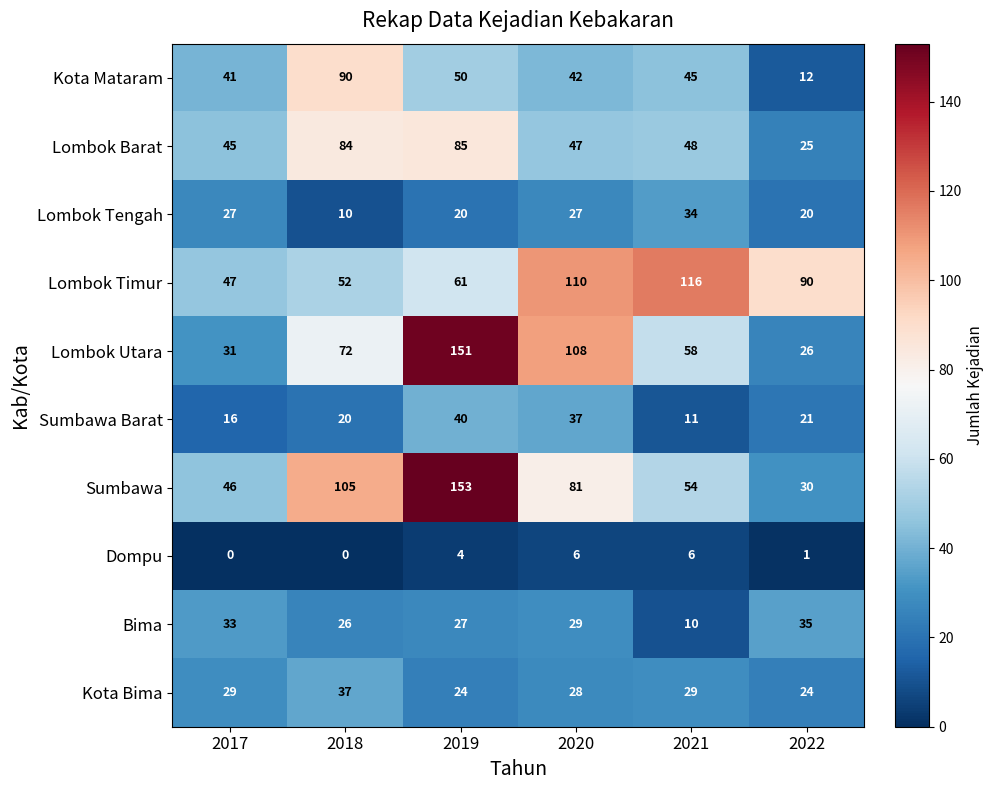

How many categories are shown in the chart?

6